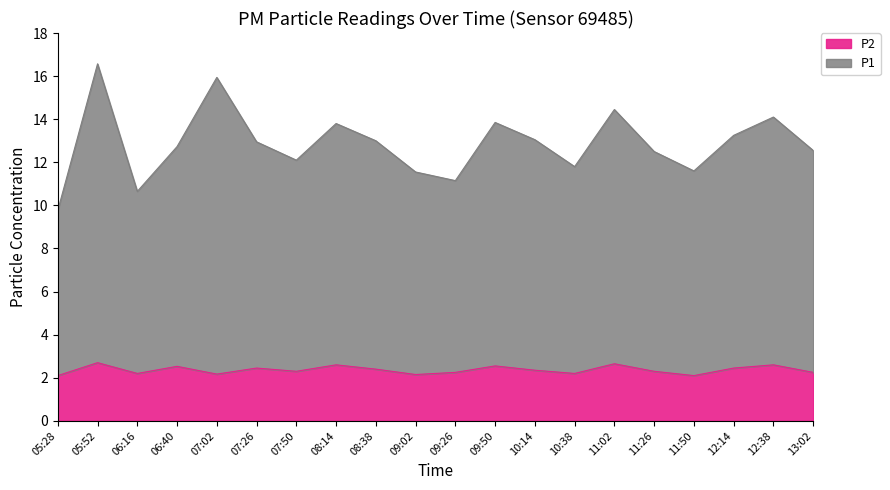

Is the value of P1 at 13:02 greater than the value of P2 at 05:28?

Yes